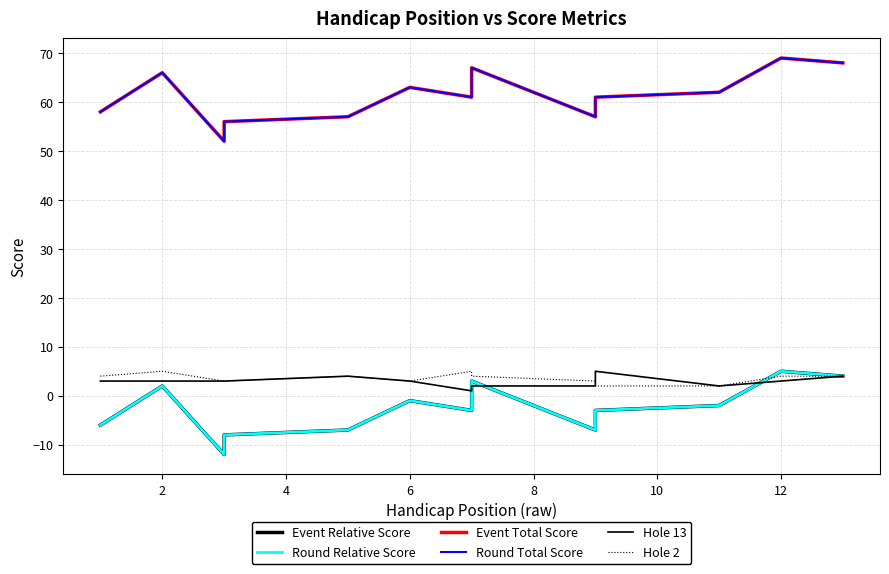

At how many categories does at least one series exceed 56?

11